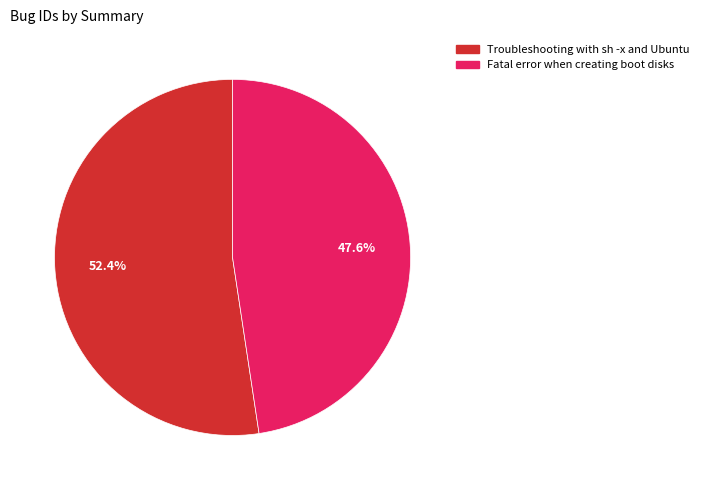

What percentage is the Troubleshooting with sh -x and Ubuntu slice, to the nearest percent?

52%